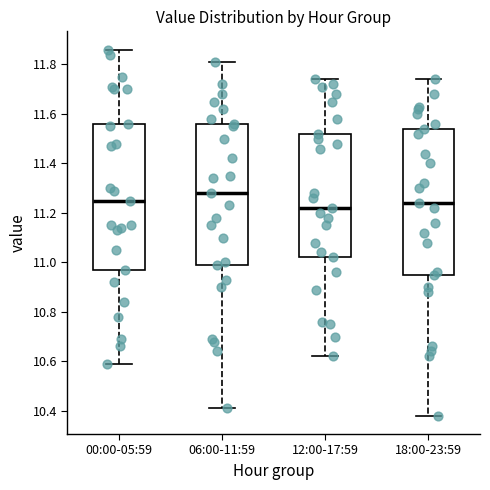

Which box's median line is the highest?

06:00-11:59